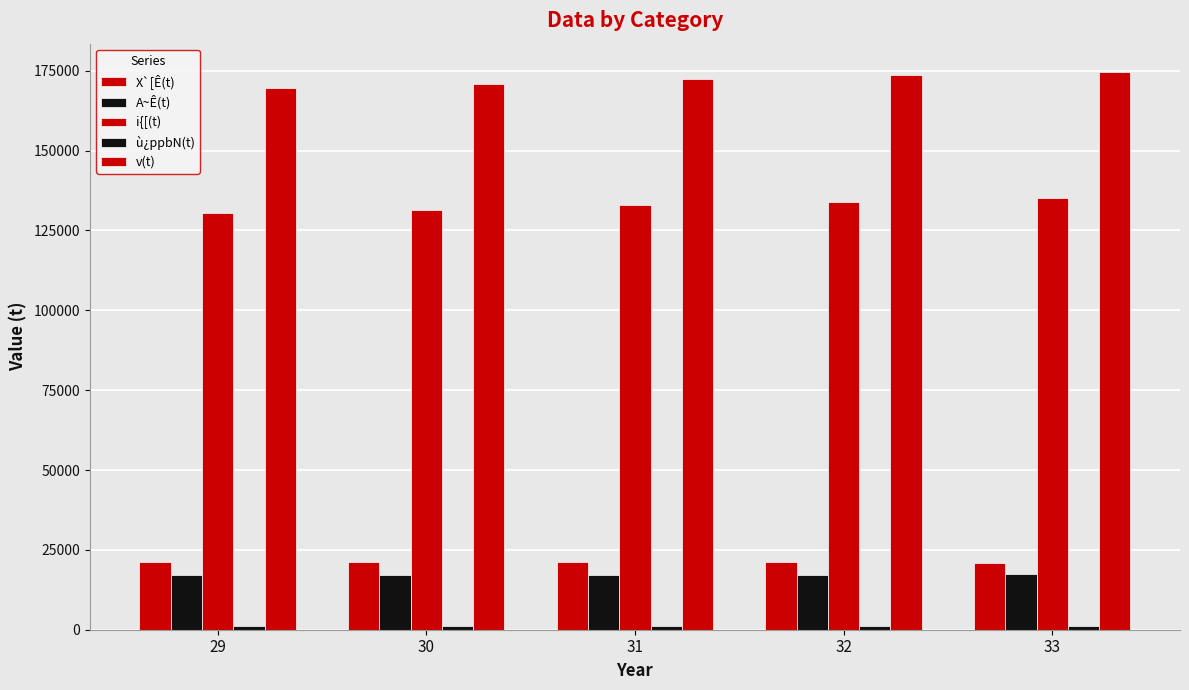

Which series has the largest range (max minus min)?

v(t)